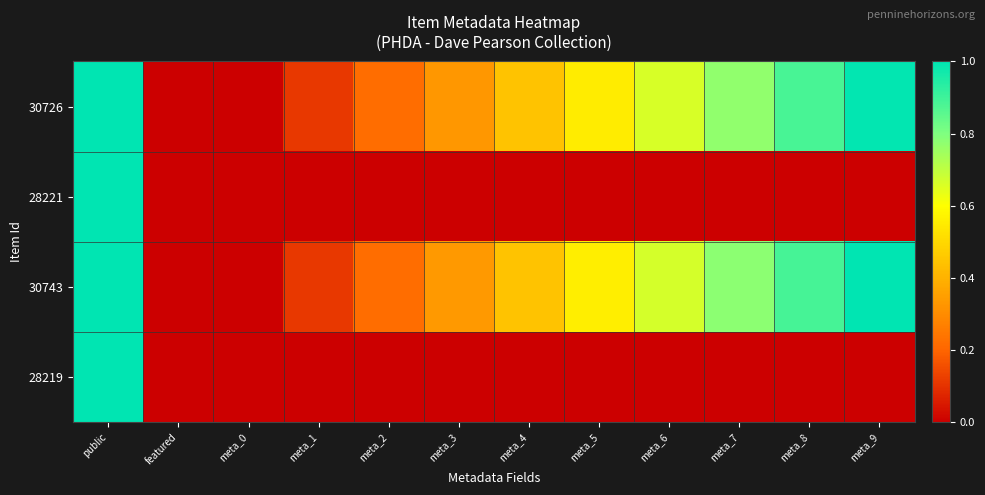

How many series are shown in this chart?

4